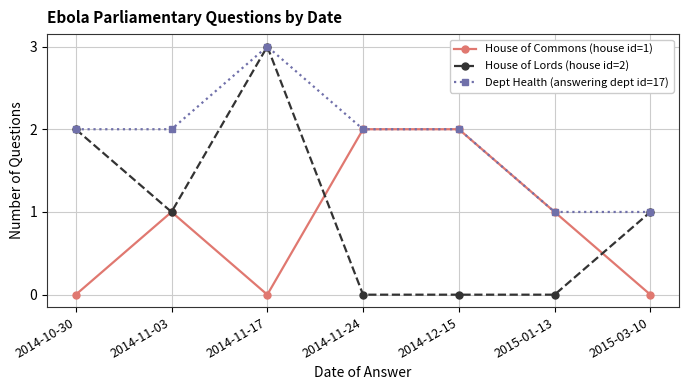

What is the value of the House of Commons (house id=1) point at the 2nd from the left?

1